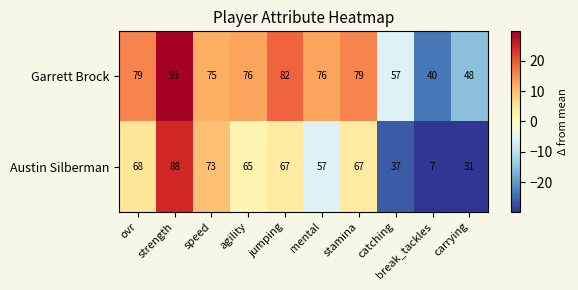

Which series changed the most between speed and catching?

Austin Silberman